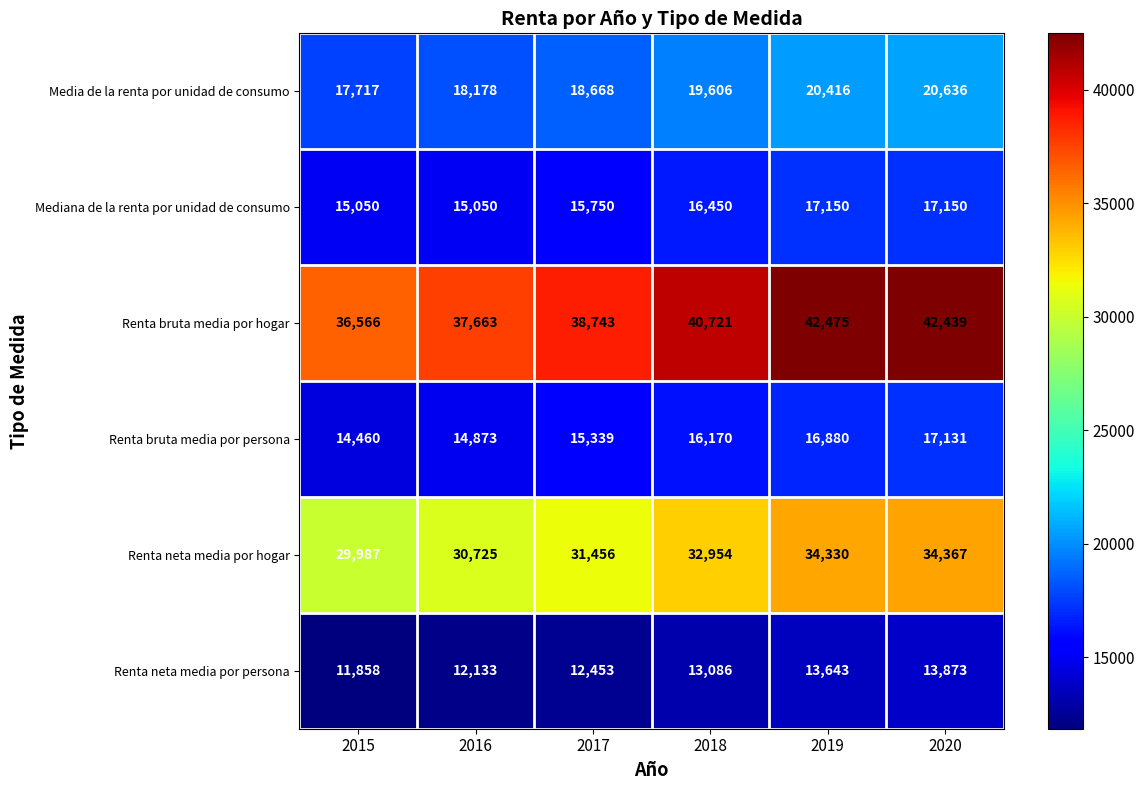

Count the number of data series in this chart.

6